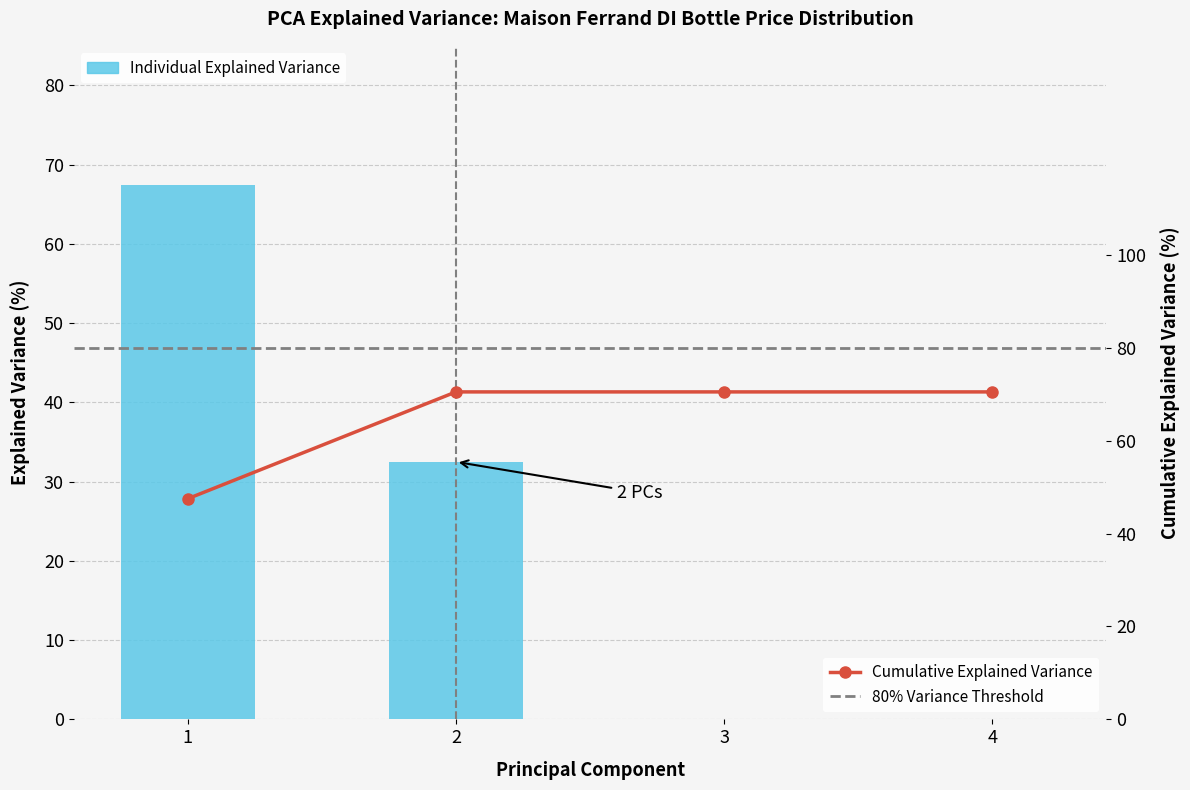

The Cumulative Explained Variance series shows 70.5 at 3. True or false?

True